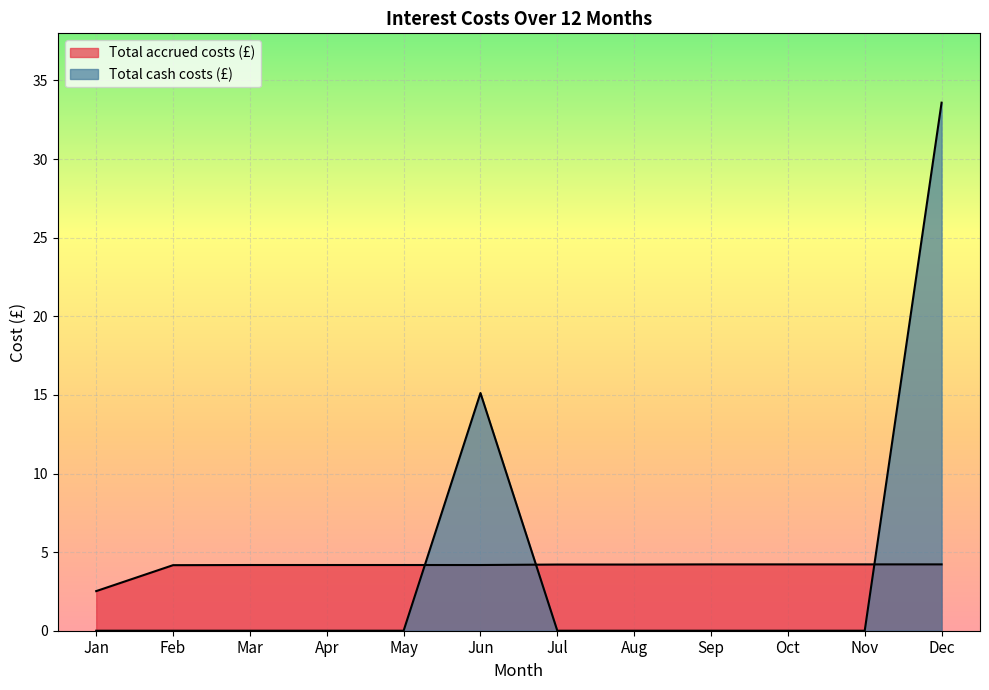

Where do Total cash costs (£) and Total accrued costs (£) first cross each other?

May and Jun